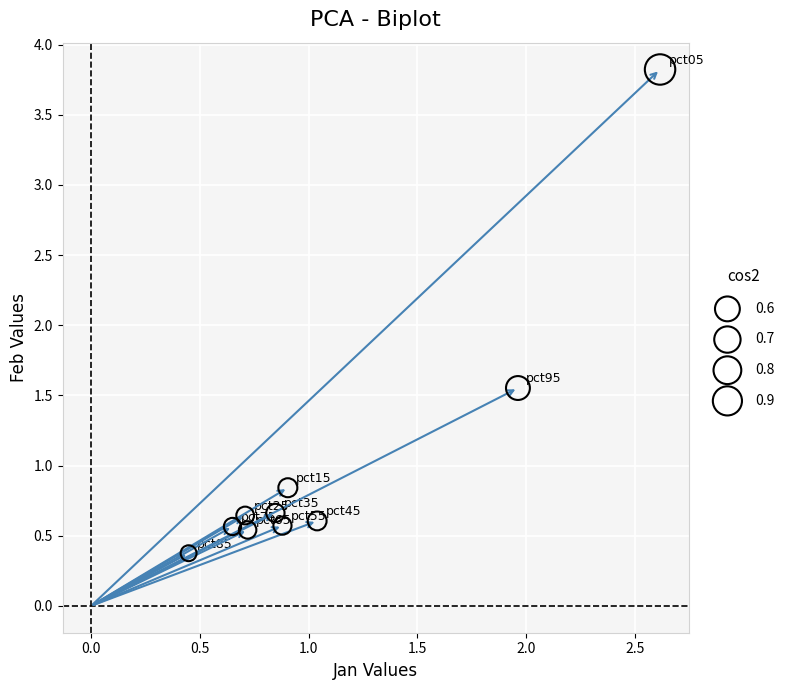

What is the average X value?

1.1